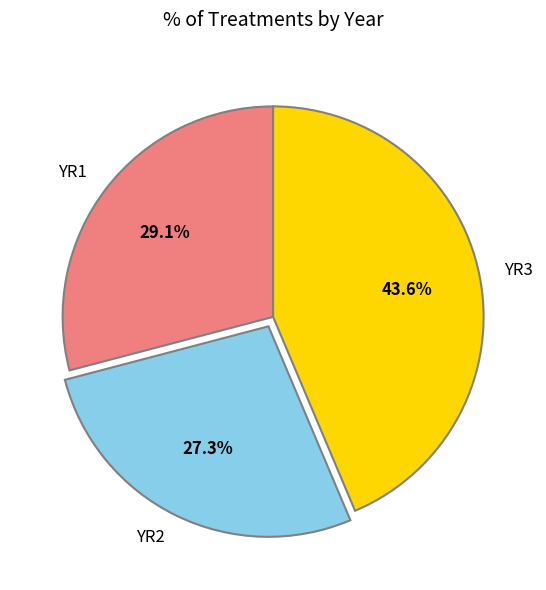

Which slice is the largest?

YR3